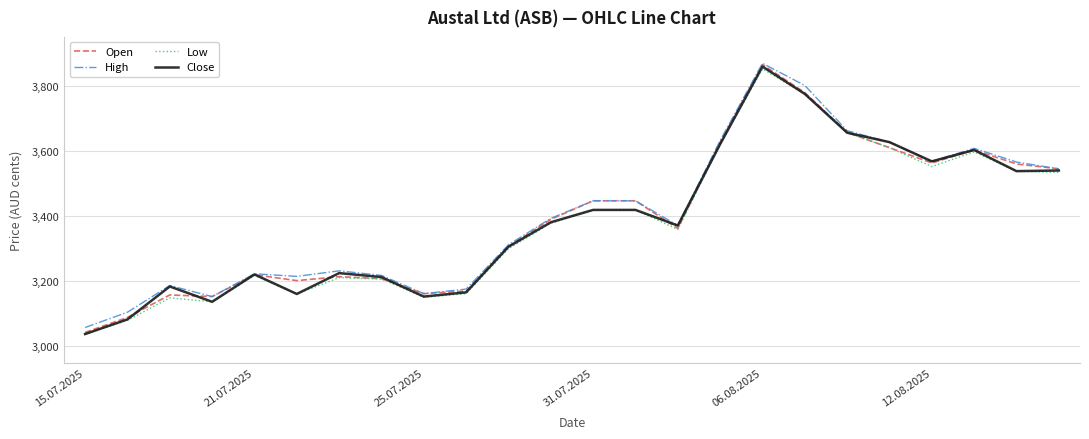

Which series has the largest range (max minus min)?

Open